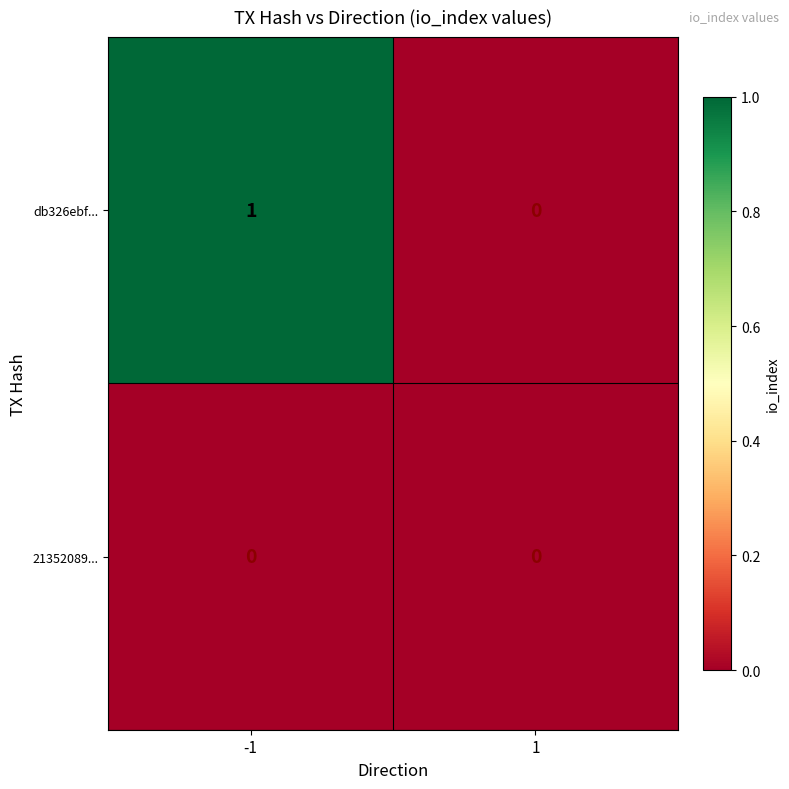

Which series has the widest spread of values?

db326ebf...